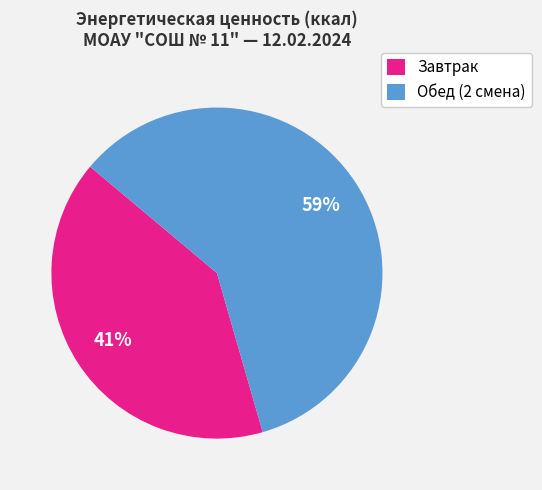

Is the sum of Завтрак and Обед (2 смена) greater than half?

Yes